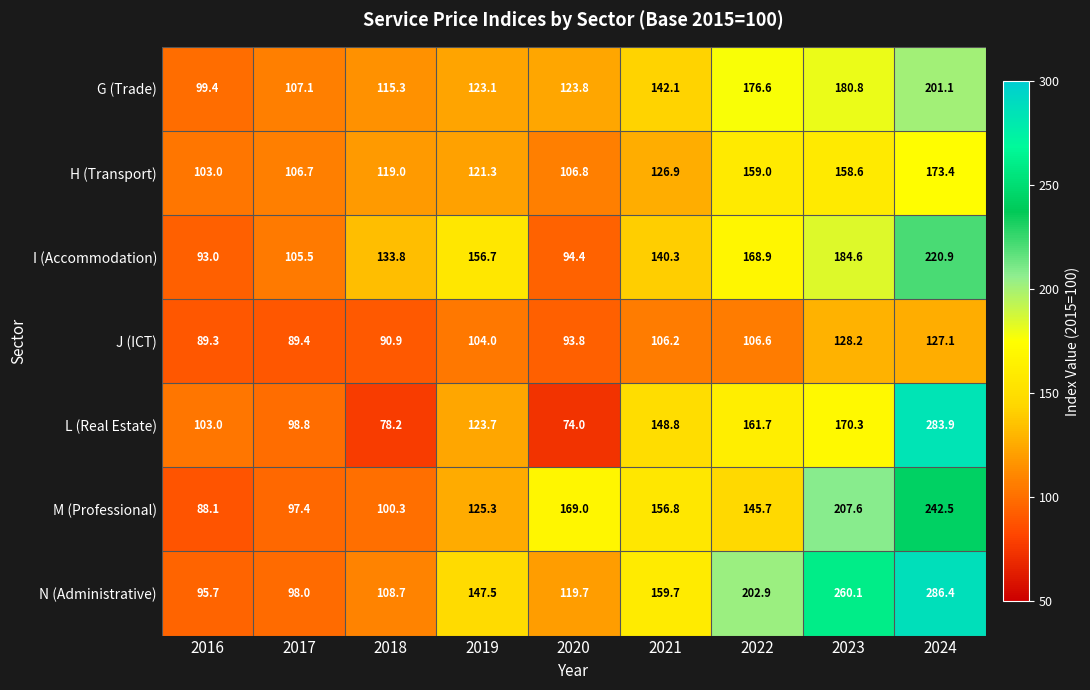

What is the approximate value of L (Real Estate) at 2022?

161.7